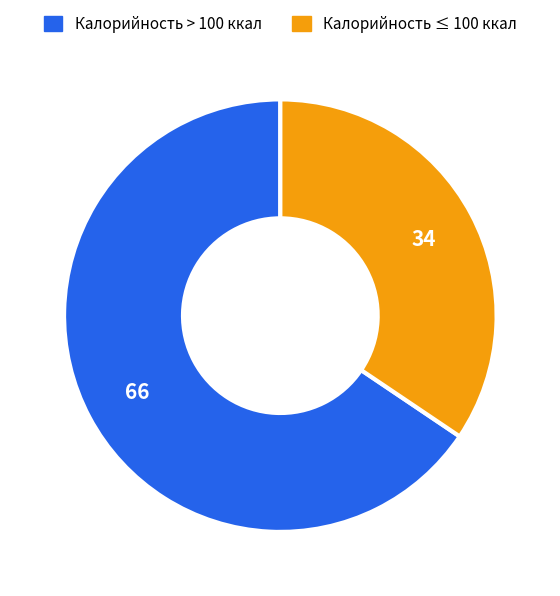

How many slices are in this pie chart?

2